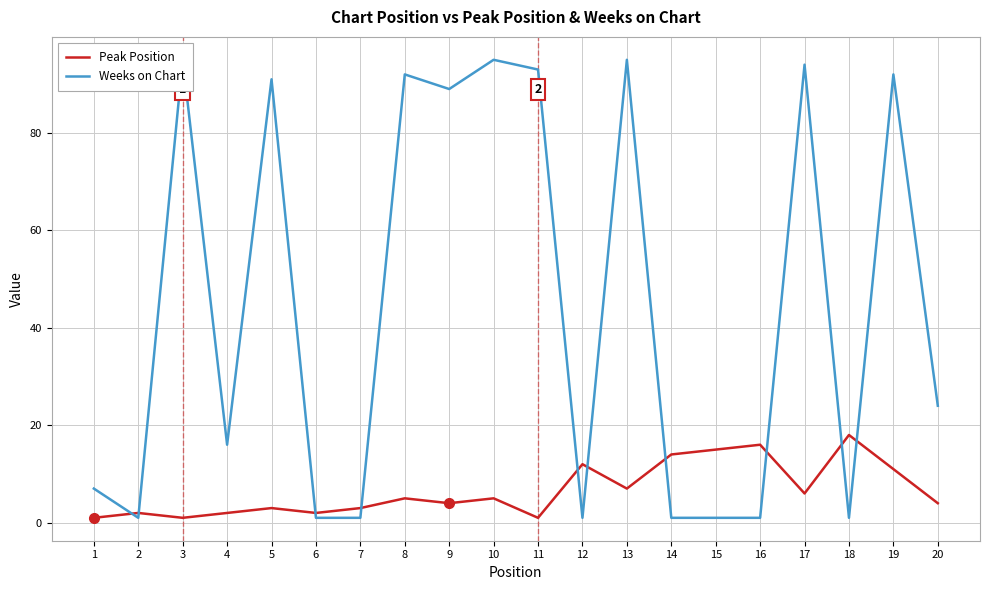

Which series has the widest spread of values?

Weeks on Chart